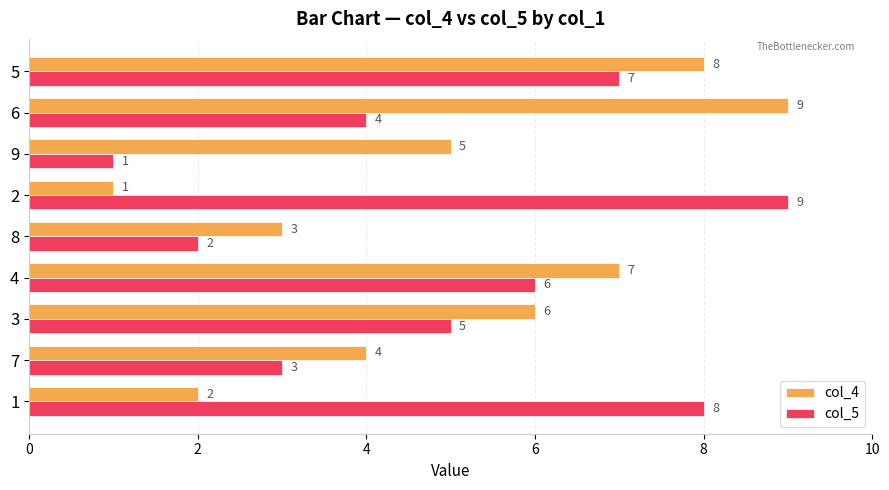

True or false: col_5 has a value of 7 at 5.

True